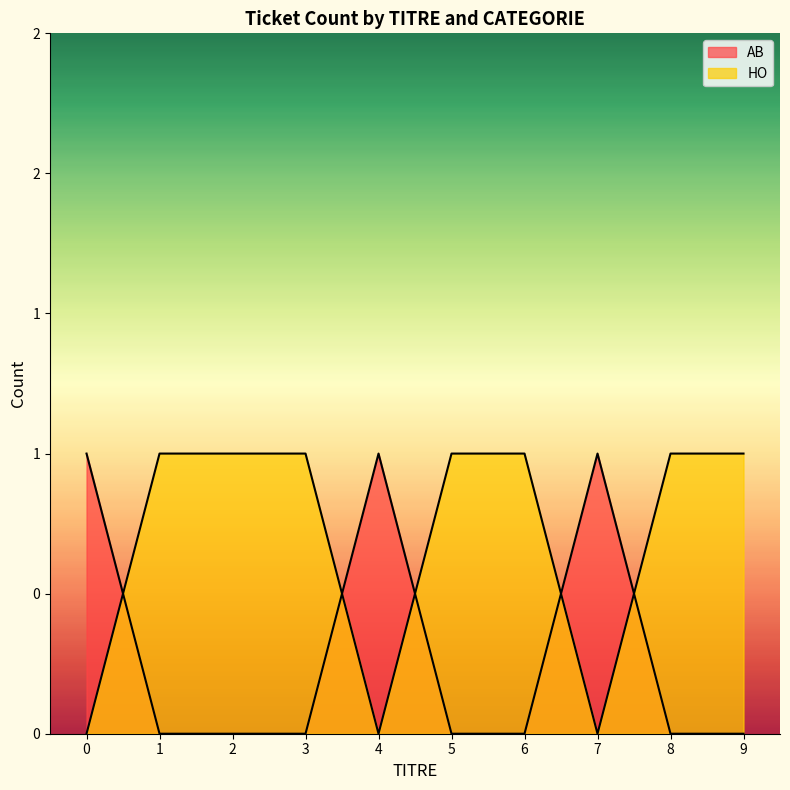

Rank the categories by AB_count value from lowest to highest.

0, 4, 7, 1, 2, 3, 5, 6, 8, 9